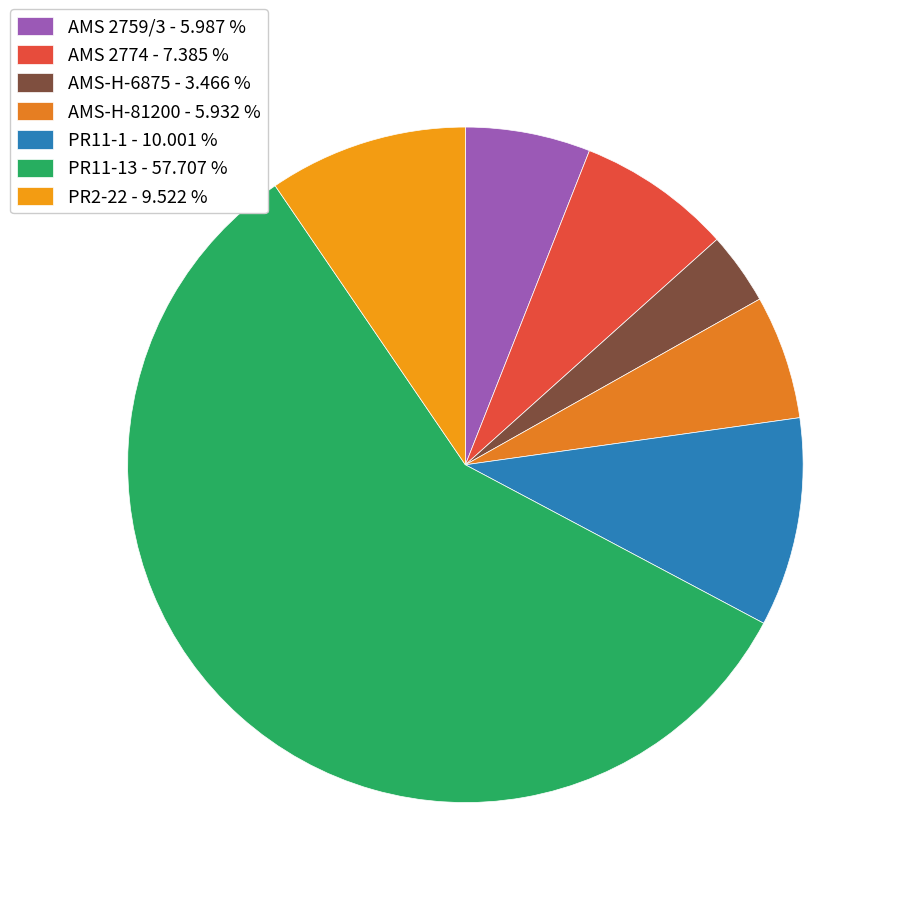

Which slice represents more than half of the pie?

PR11-13 - 57.707 %